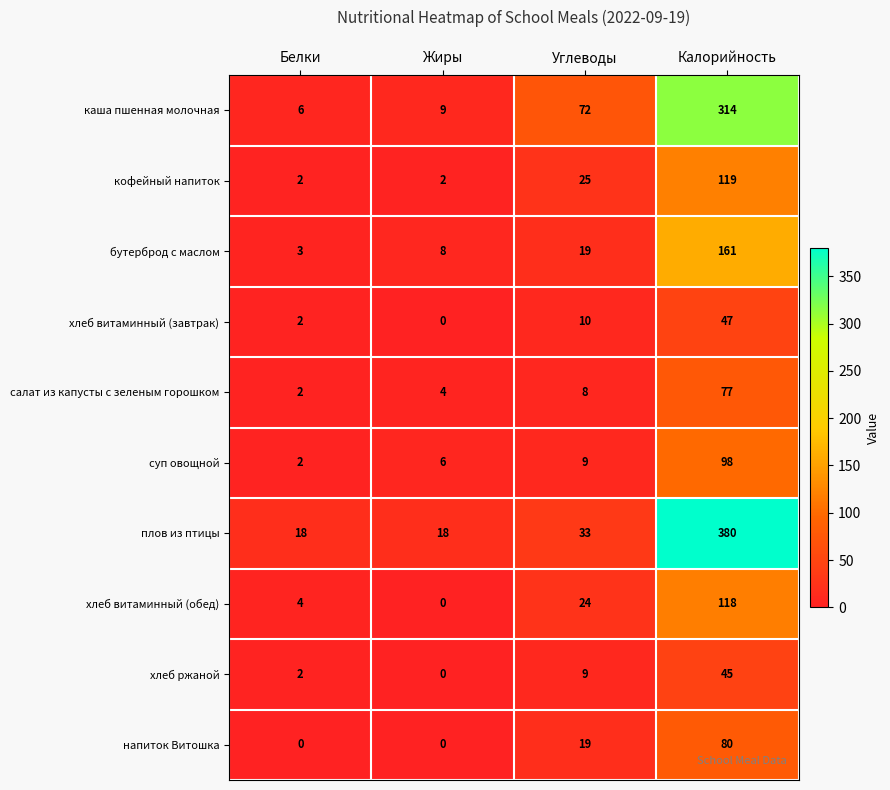

What is the difference between the maximum and minimum values in the хлеб витаминный (обед) series?

118